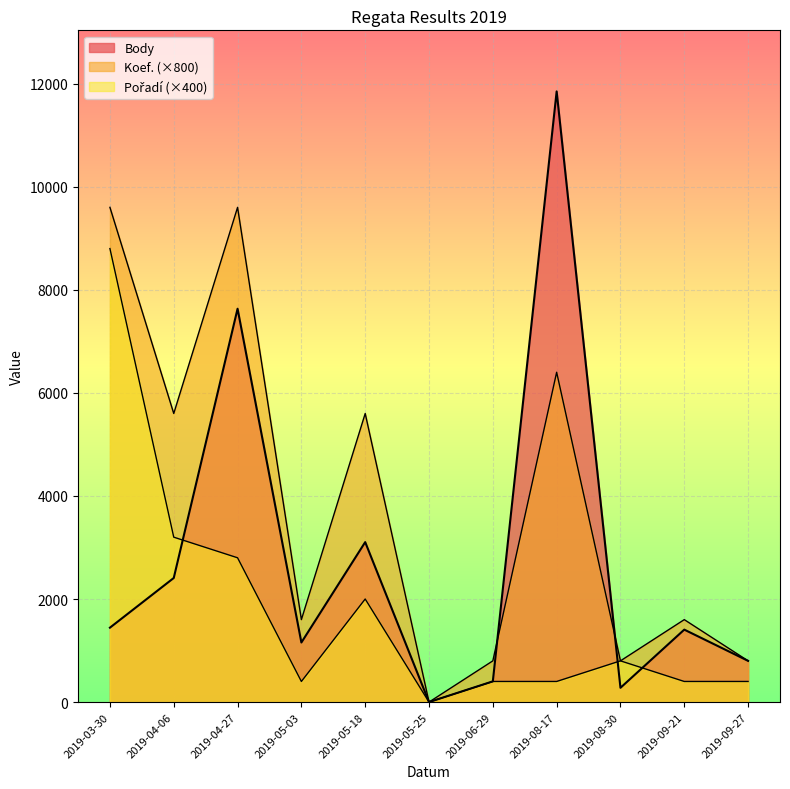

How many interior local peaks does the Pořadí series have?

2